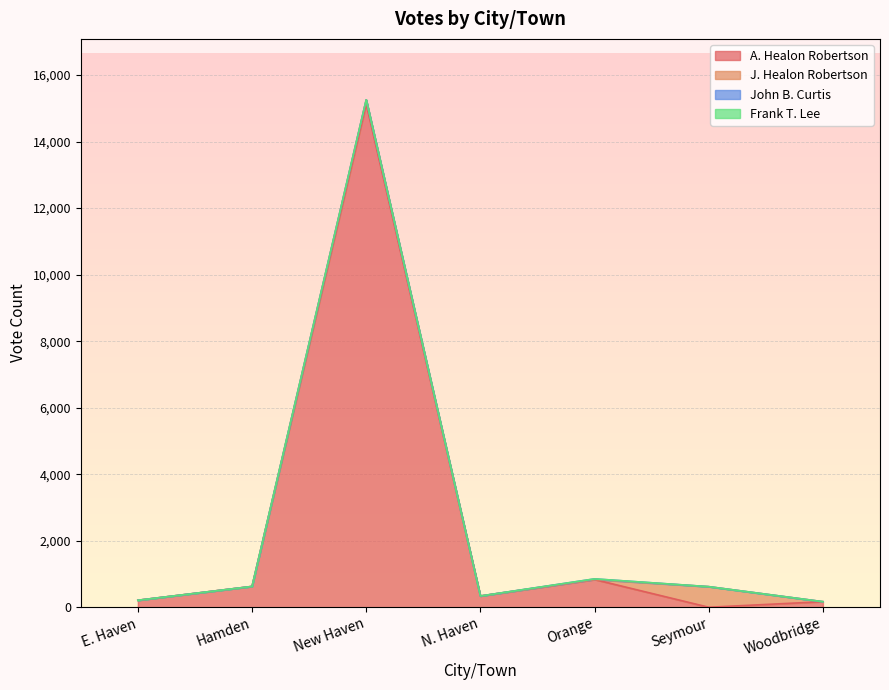

Where do Frank T. Lee and J. Healon Robertson first cross each other?

Orange and Seymour